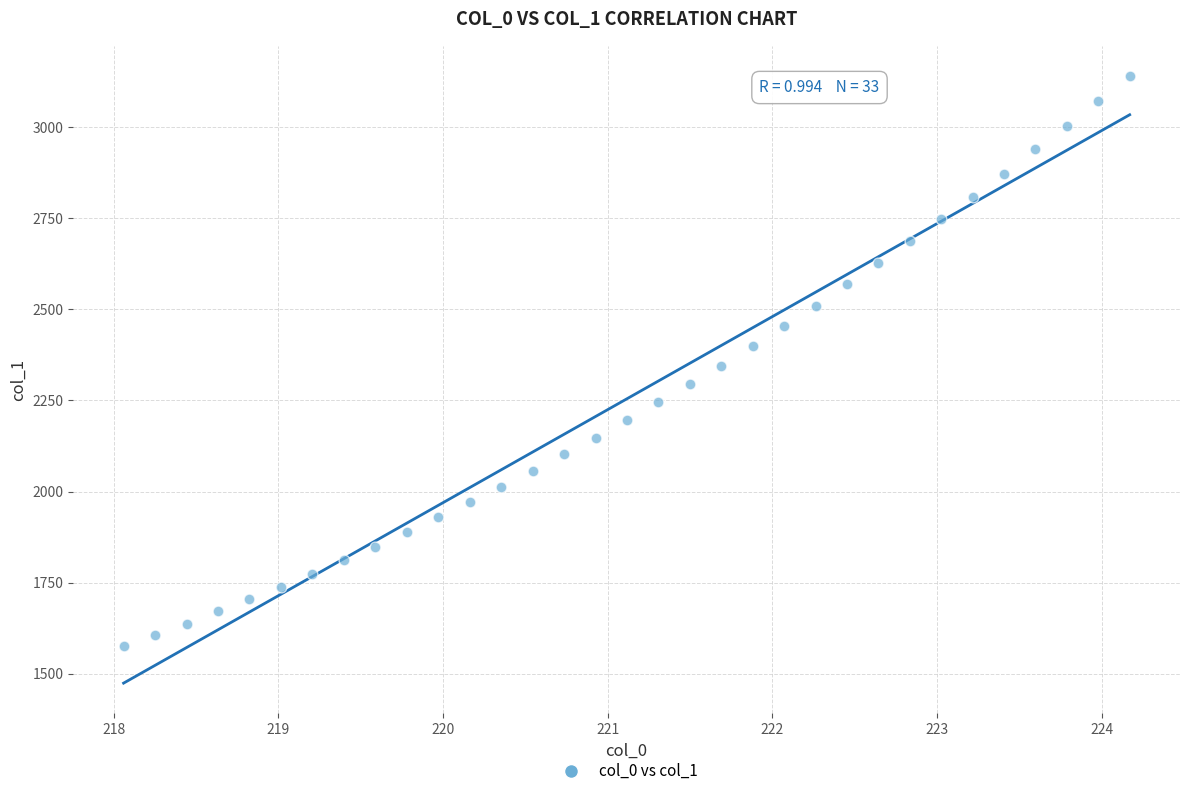

What is the range of X values (max minus min)?

6.1